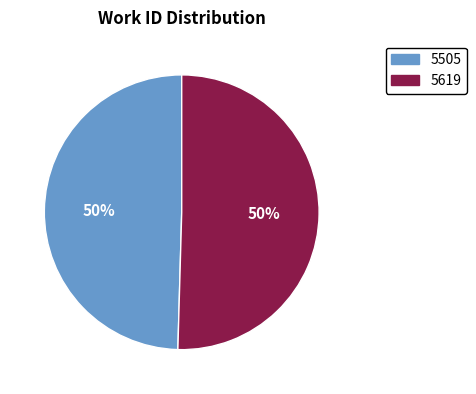

What percentage is the 5505 slice, to the nearest percent?

50%